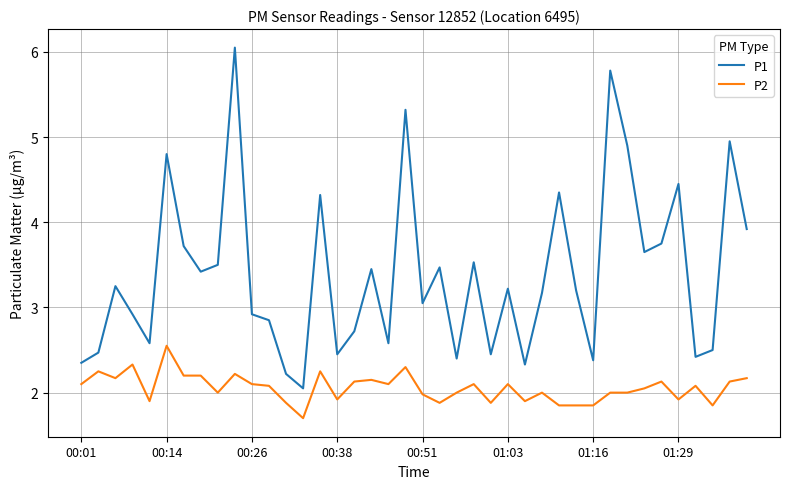

What is the minimum value for P2?

1.7